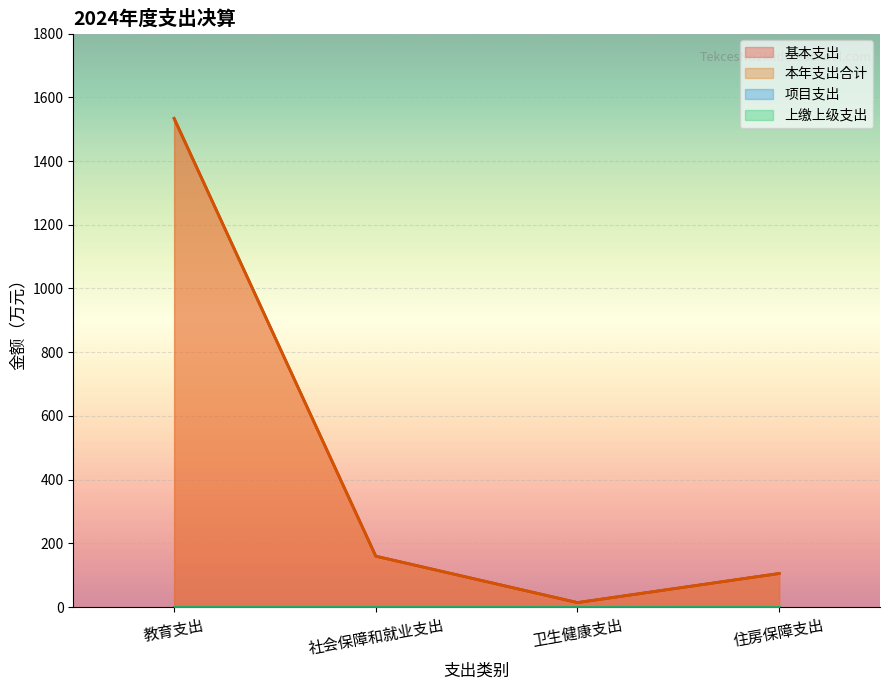

What is the total value across all series at 社会保障和就业支出?

319.9